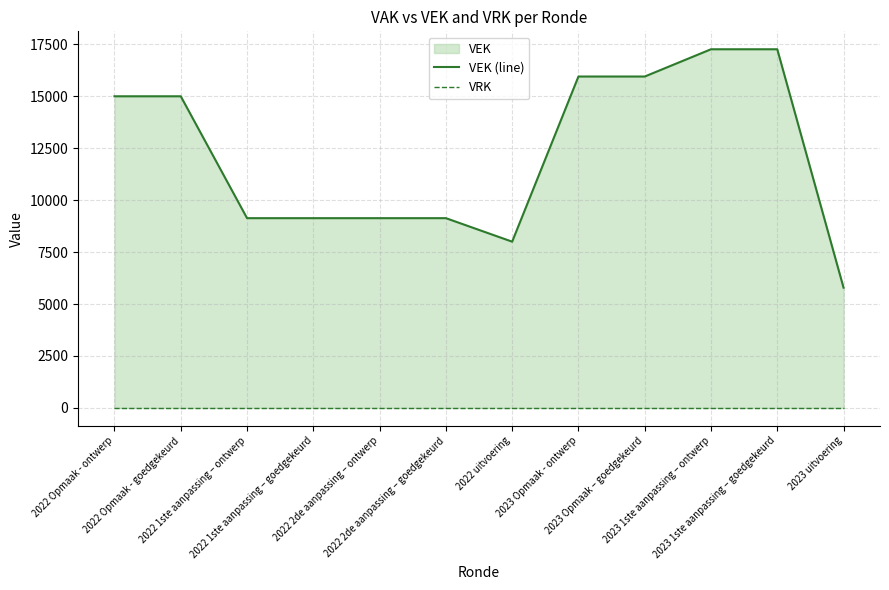

Does the chart display data point markers on the line(s)?

No